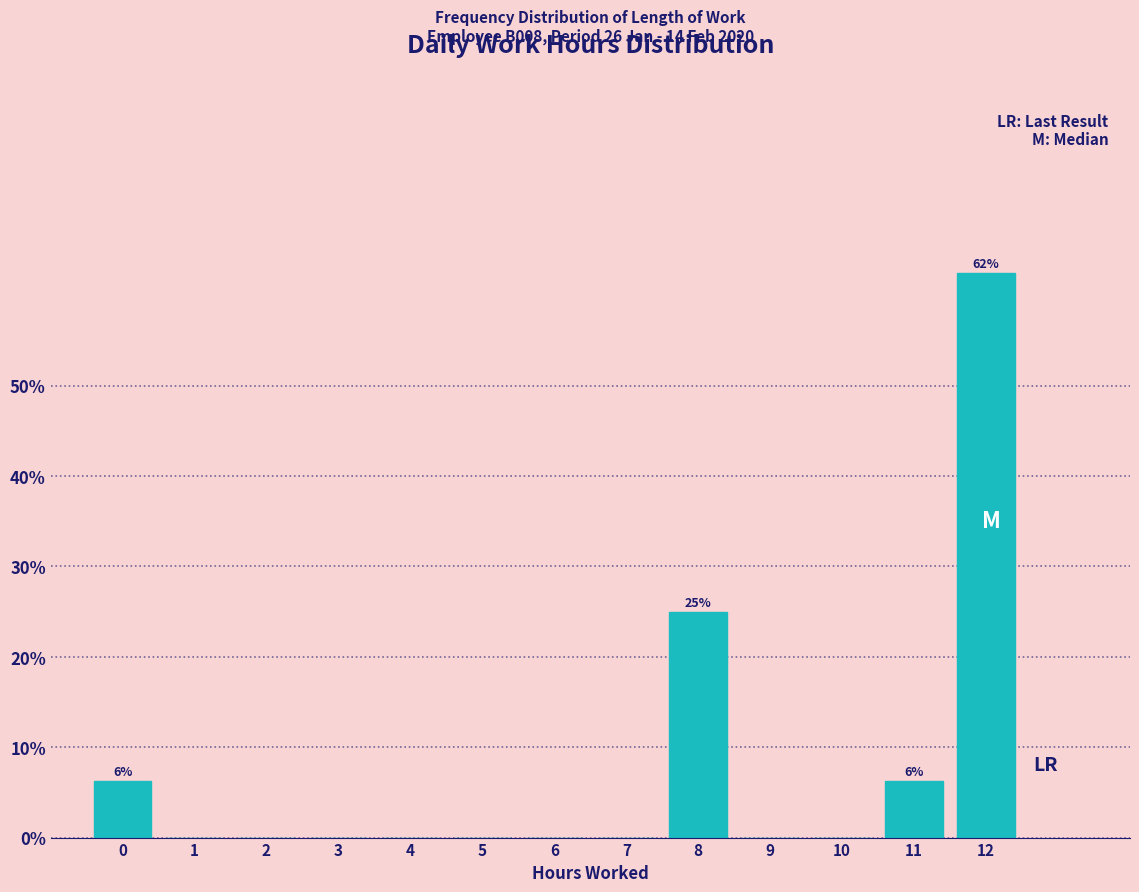

What is the maximum value shown in the chart?

62.5